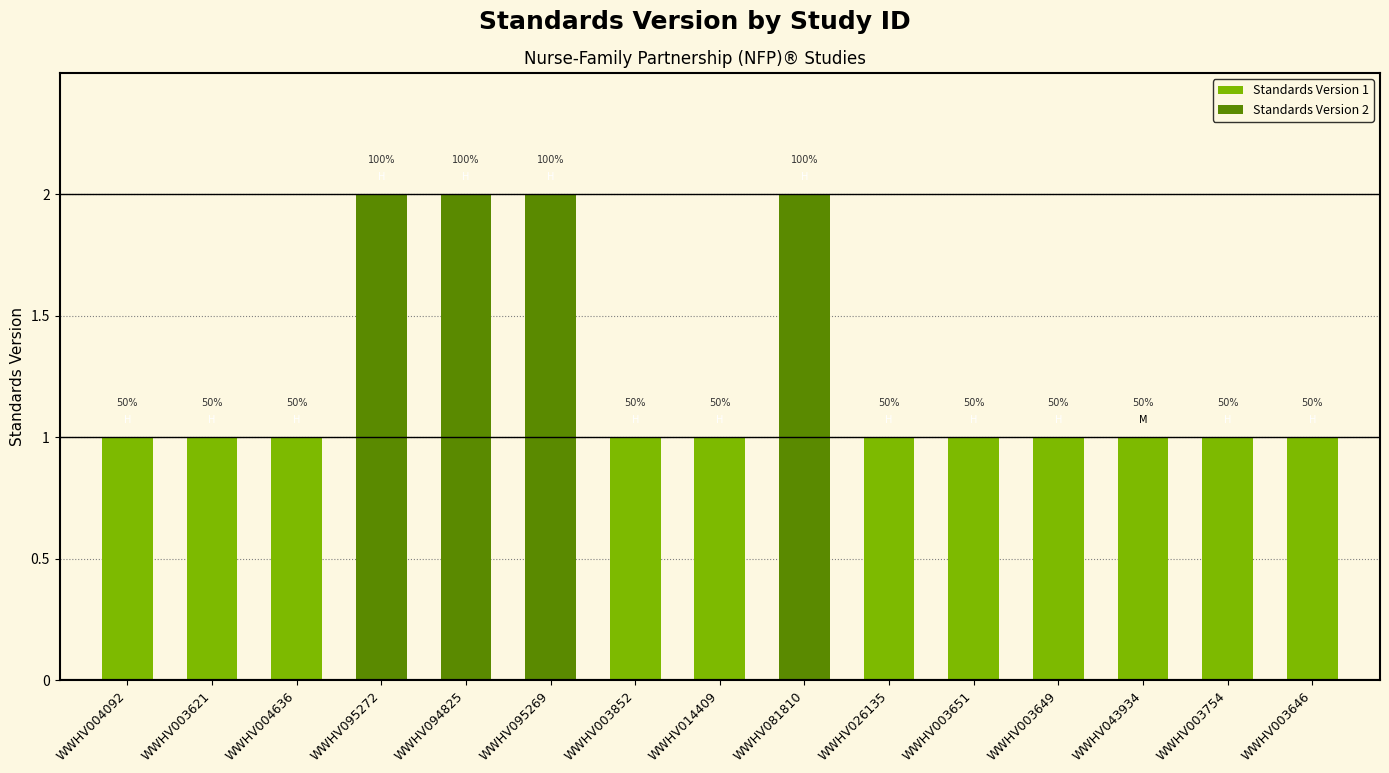

Between WWHV026135 and WWHV095272, which is larger?

WWHV095272